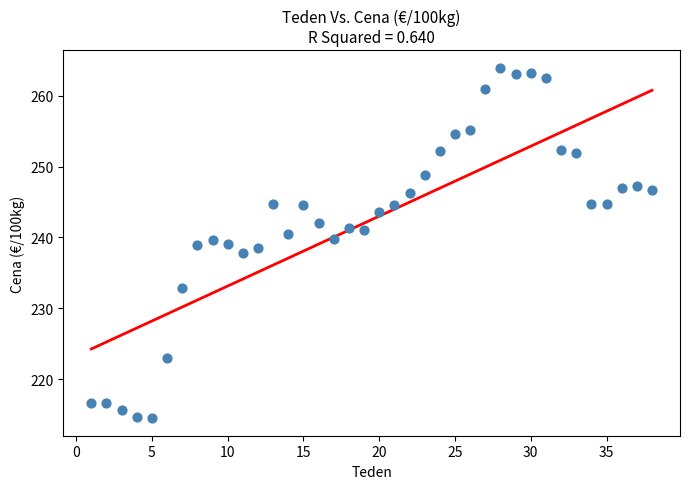

What is the range of Y values (max minus min)?

49.5